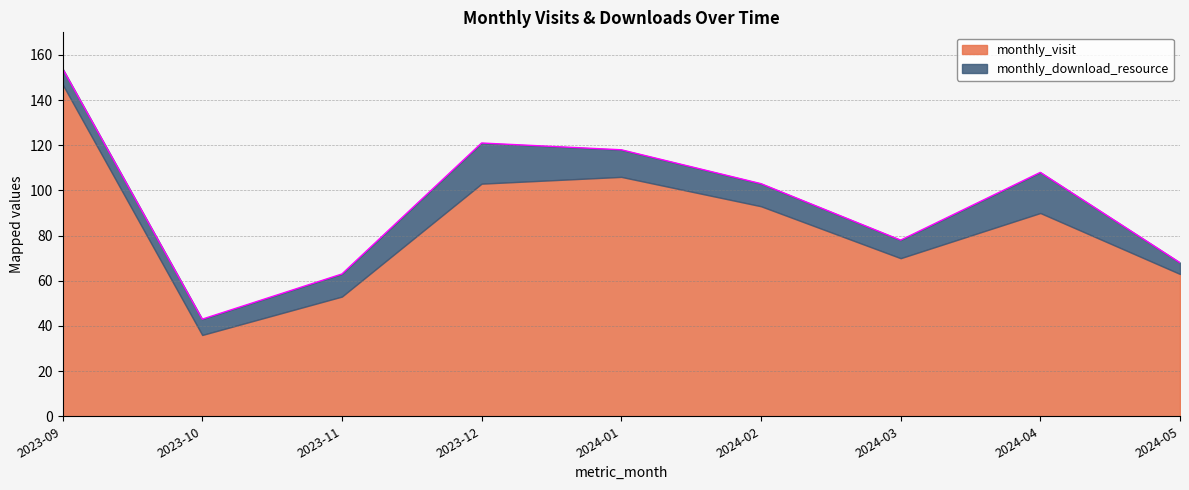

Is it true that the value at 2023-12 is 34?

False